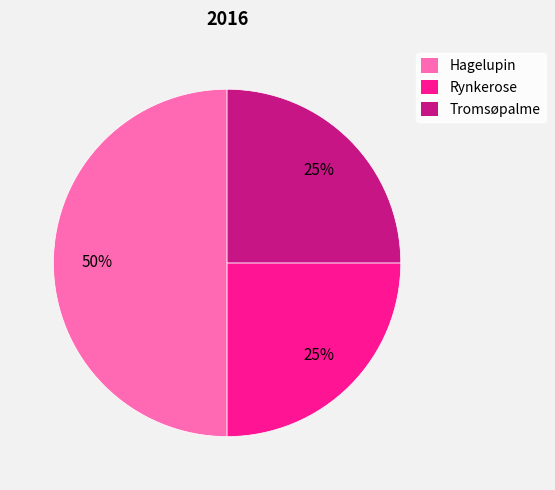

Do Hagelupin and Tromsøpalme together represent more than half of the pie?

Yes